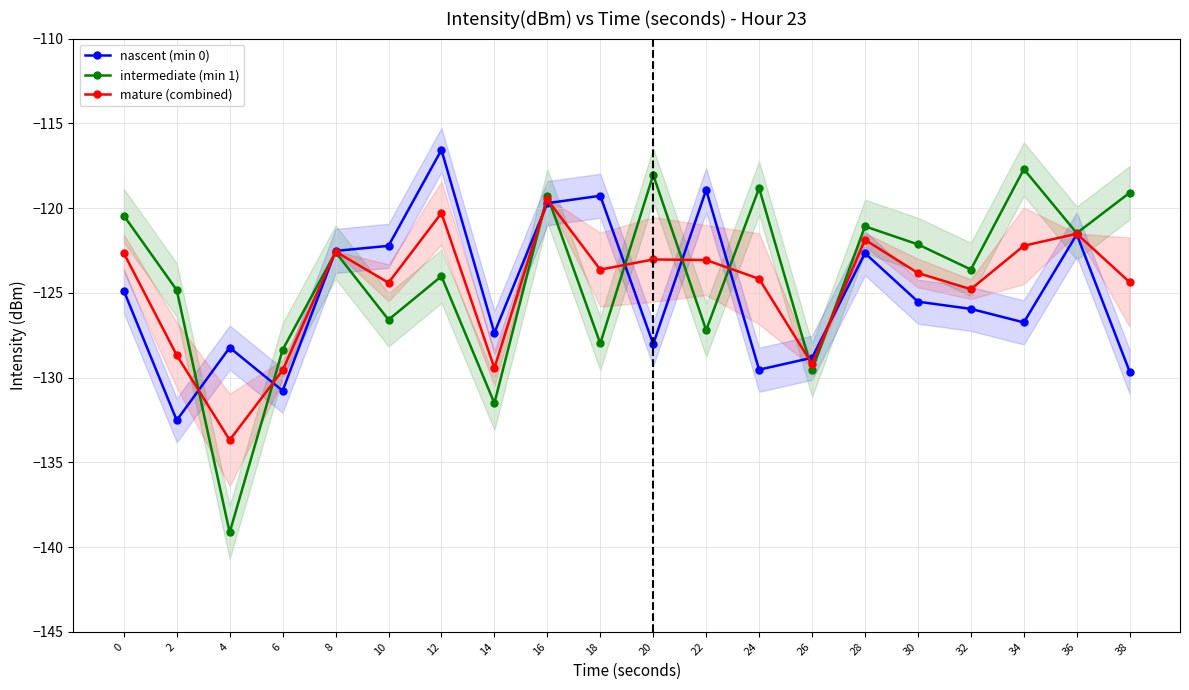

Which series has the largest total across all categories?

intermediate (min 1)